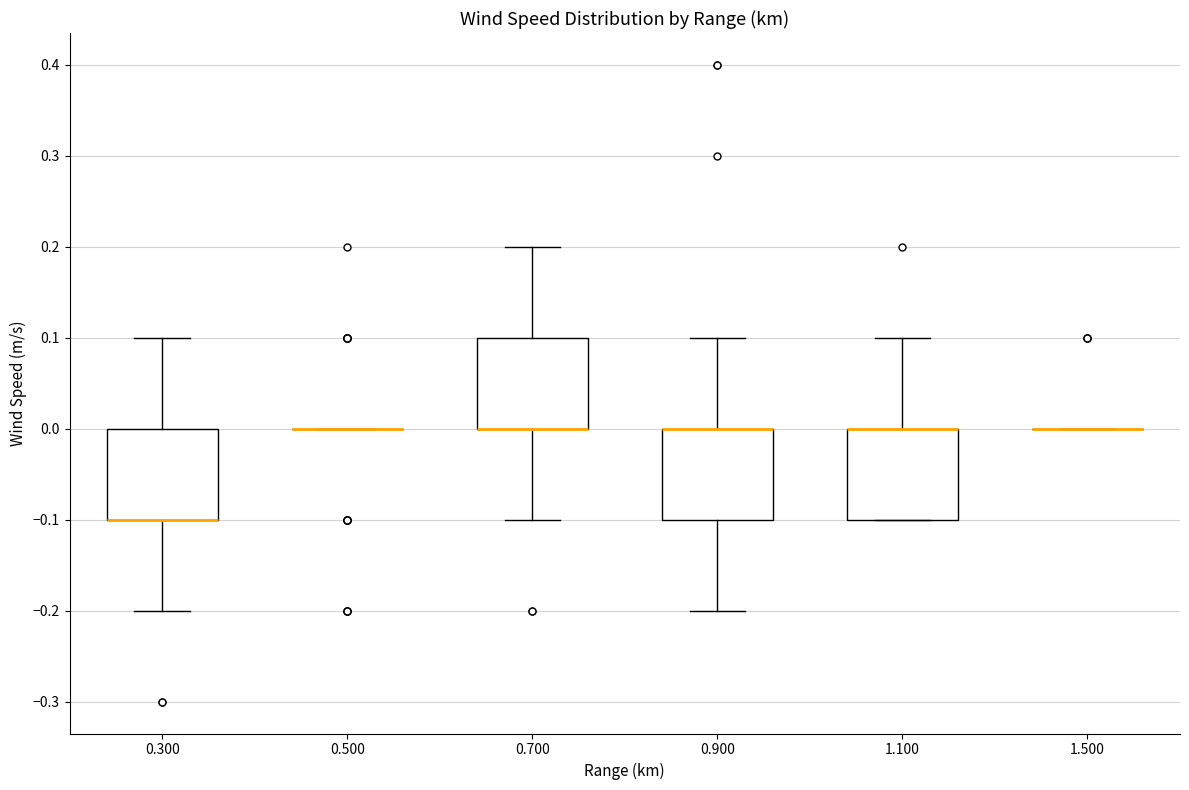

Reading left to right, transcribe this box plot: for each box, give where its median line is, the range the box spans, and where its two whiskers end, as read against the y-axis. The values are not printed on the chart, so give them approximately, as read against the axis.

0.300: median -0.1 (drawn on the box's lower edge), box -0.1 to 0.0, whiskers -0.2 to 0.1
0.500: box collapsed to a line at 0.0, whiskers 0.0 to 0.0
0.700: median 0.0 (drawn on the box's lower edge), box 0.0 to 0.1, whiskers -0.1 to 0.2
0.900: median 0.0 (drawn on the box's upper edge), box -0.1 to 0.0, whiskers -0.2 to 0.1
1.100: median 0.0 (drawn on the box's upper edge), box -0.1 to 0.0, whiskers -0.1 to 0.1
1.500: box collapsed to a line at 0.0, whiskers 0.0 to 0.0